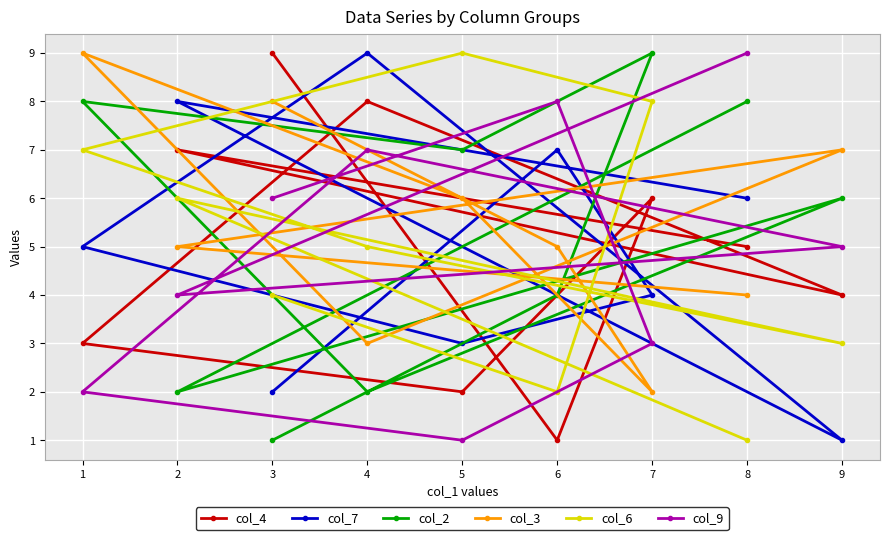

After their last crossing, which series has the higher values: col_9 or col_6?

col_9